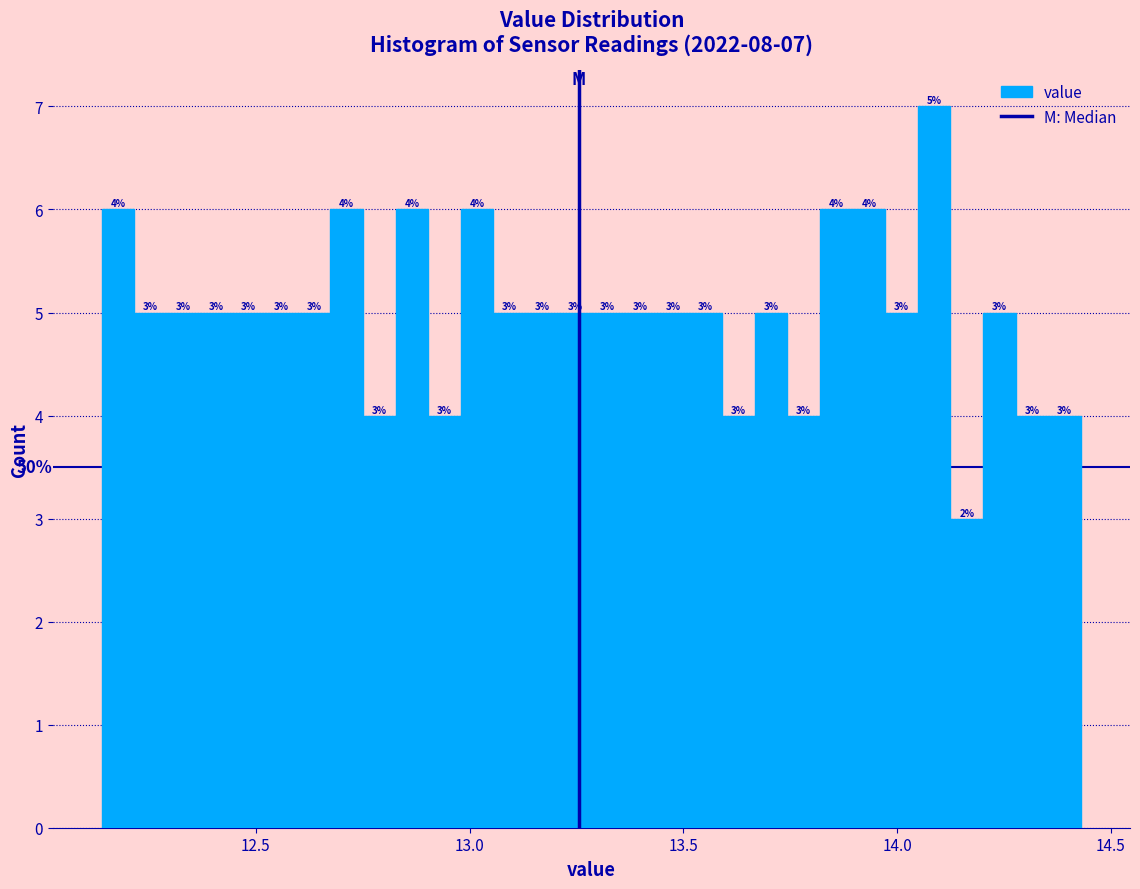

Read against the x-axis, roughly where is the centre of the tallest bar?

14.10